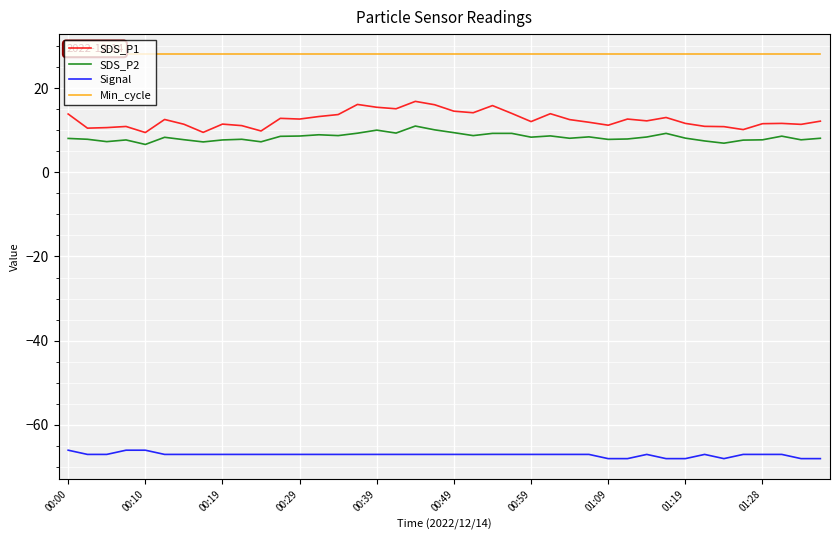

What are all the series names shown in the legend?

SDS_P1, SDS_P2, Signal, Min_cycle